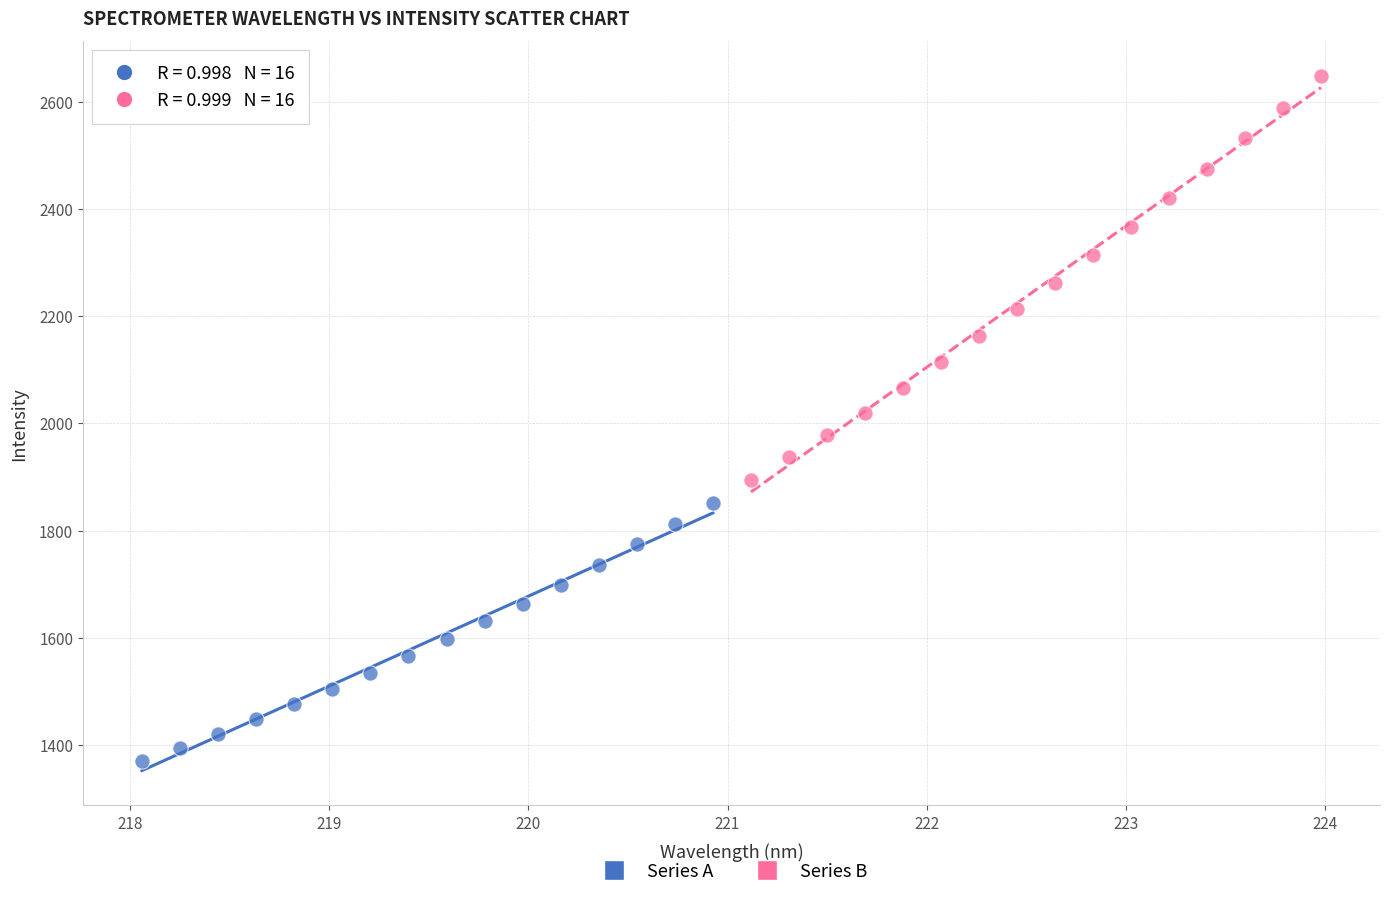

Which series has the largest Y range (max minus min)?

Series B